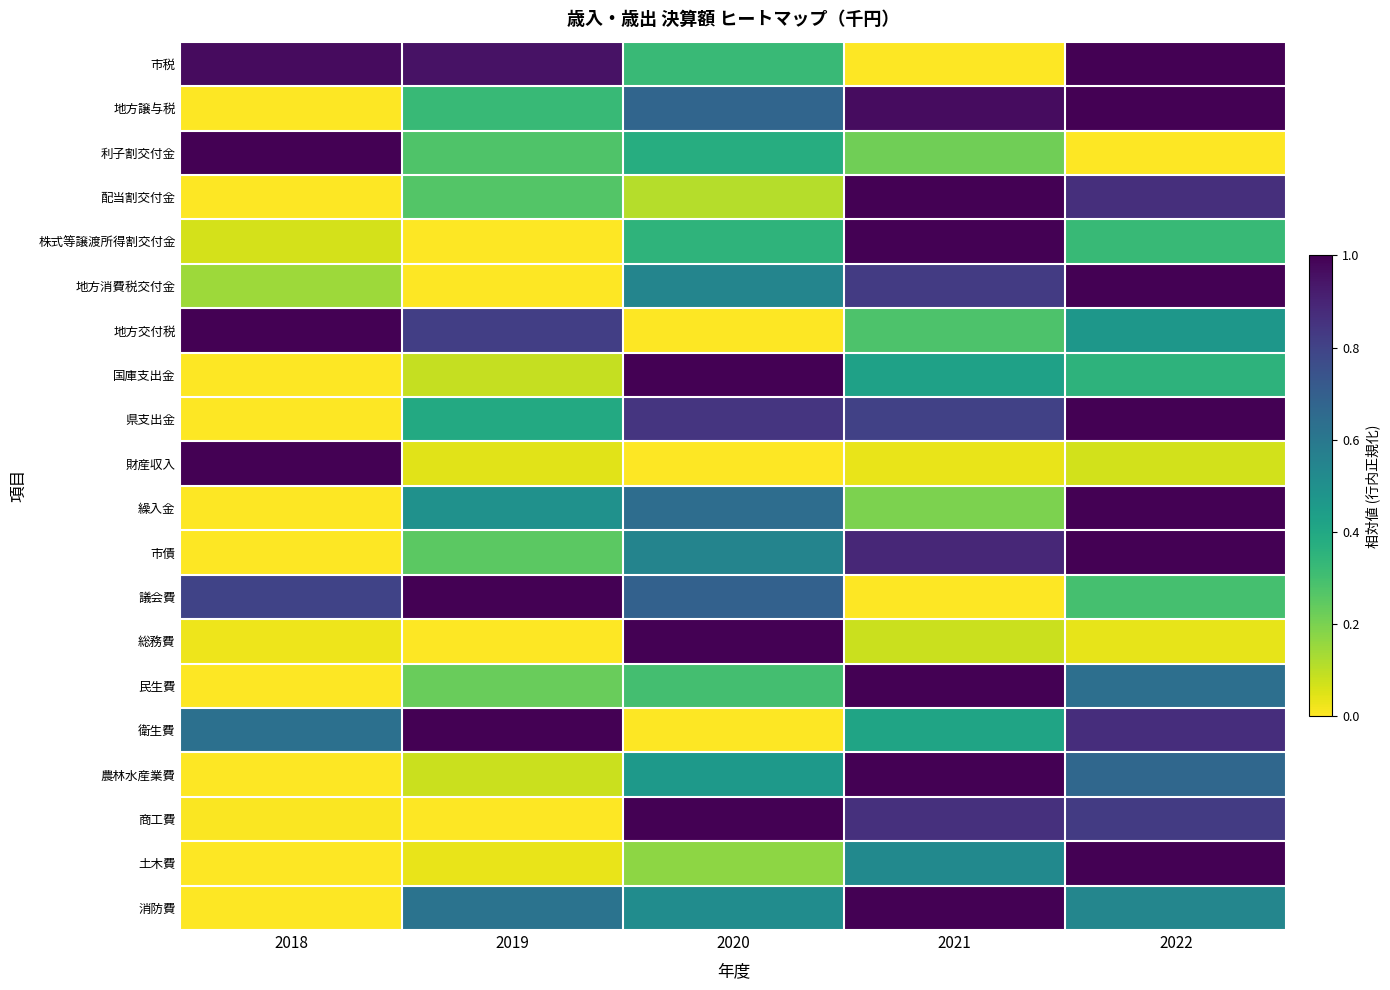

Rank the series at 2022 from lowest to highest value.

利子割交付金, 総務費, 財産収入, 議会費, 株式等譲渡所得割交付金, 国庫支出金, 地方交付税, 消防費, 民生費, 農林水産業費, 商工費, 配当割交付金, 衛生費, 地方譲与税, 市税, 地方消費税交付金, 県支出金, 繰入金, 市債, 土木費